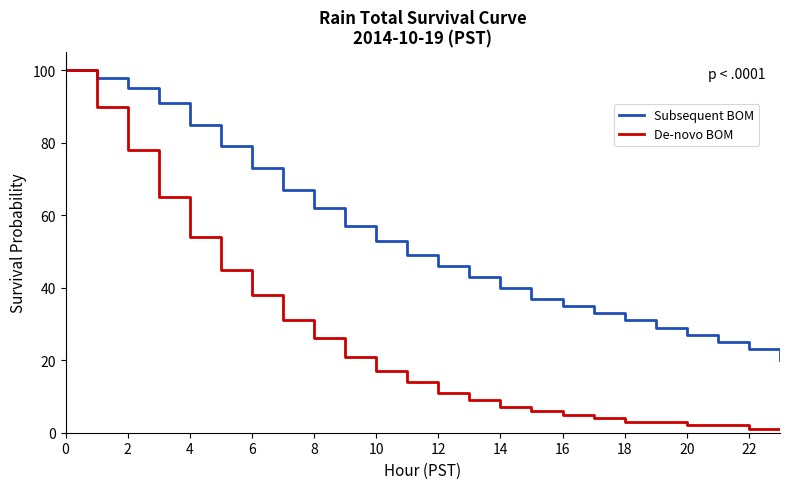

Which series has the largest range (max minus min)?

De-novo BOM